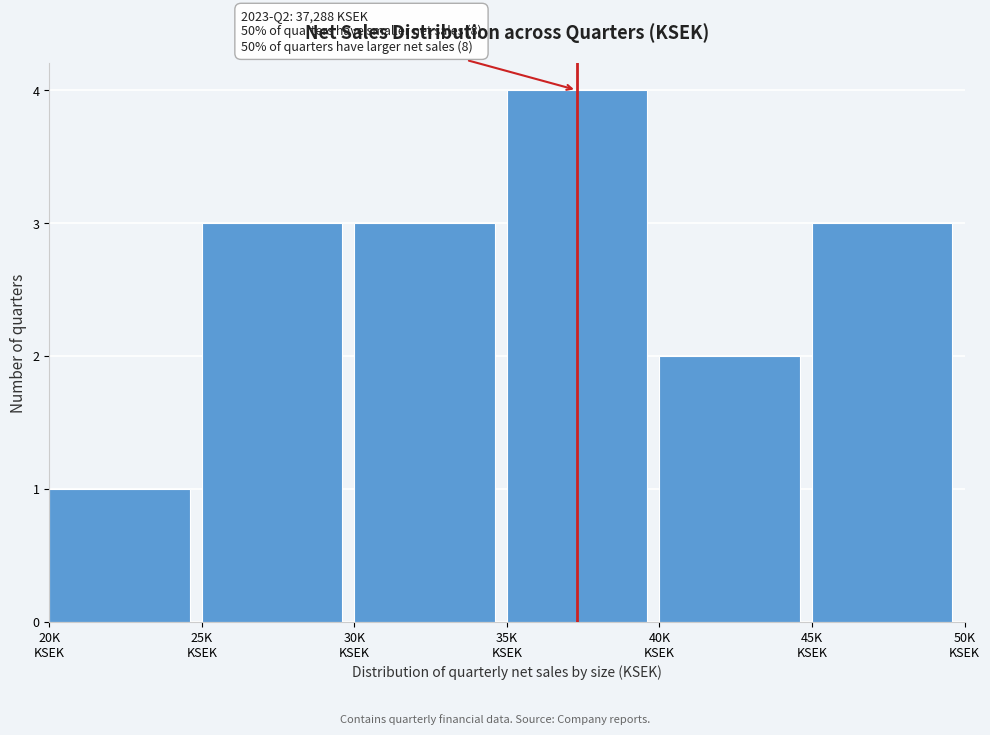

Reading left to right, extract all data points from this chart.

1	3	3	4	2	3